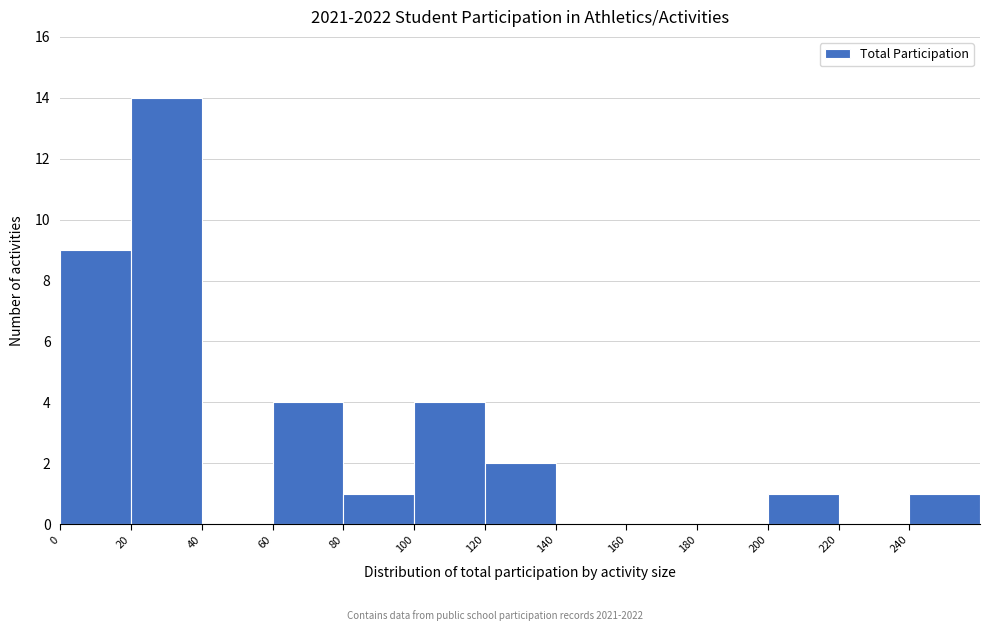

What is the height of the bar covering 100 to 120 on the x-axis? The values are not printed on the chart, so give them approximately, as read against the axis.

4